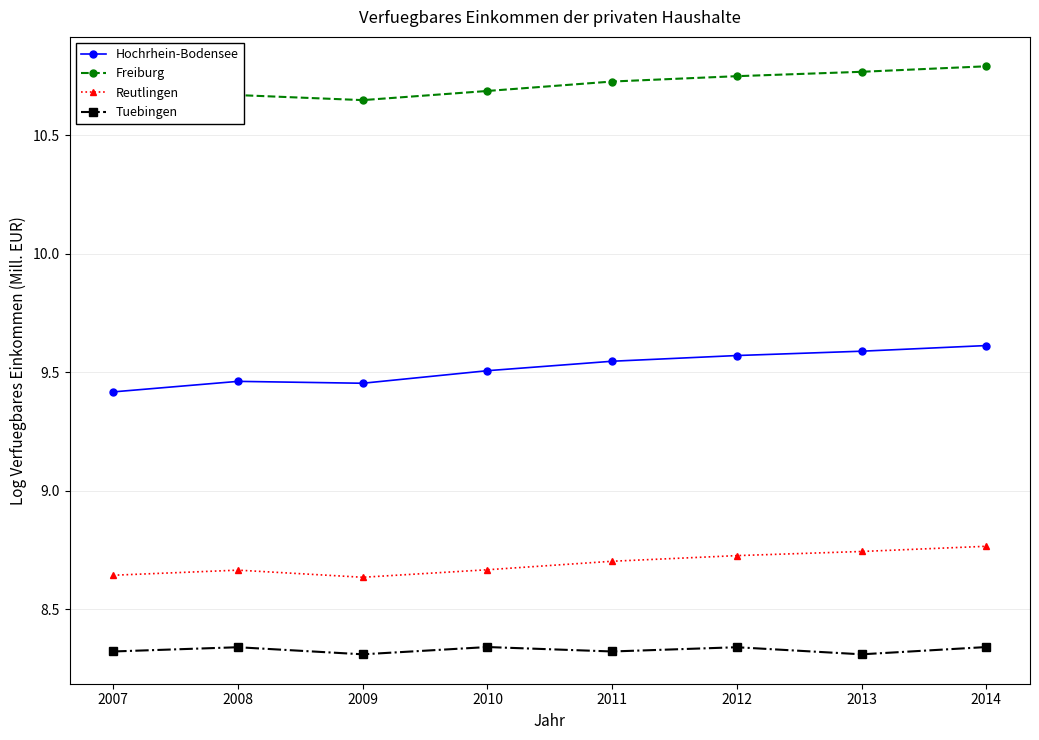

What is the lowest value of the Hochrhein-Bodensee series?

9.4